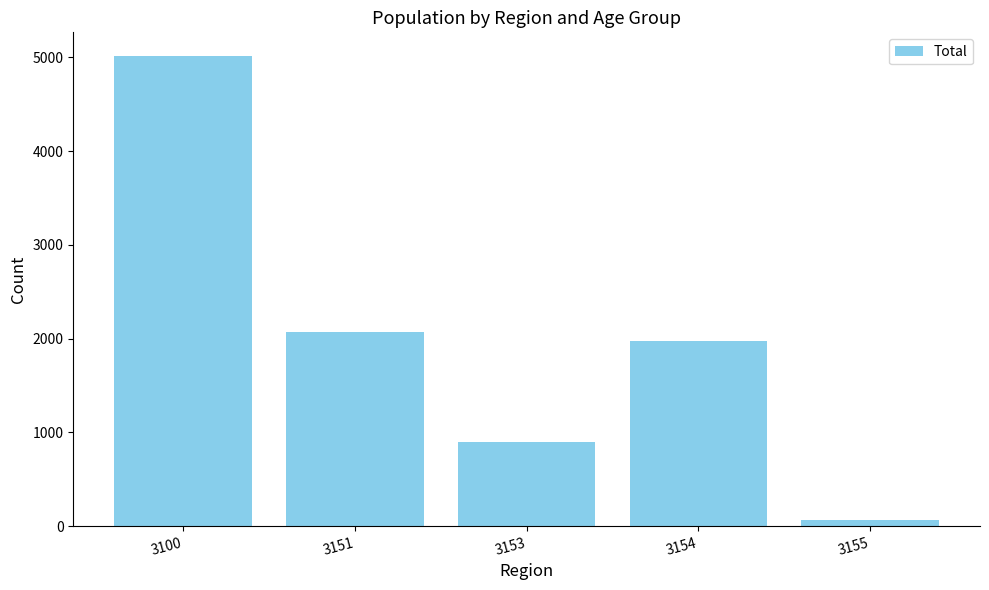

What is the difference between the maximum and minimum values?

4948